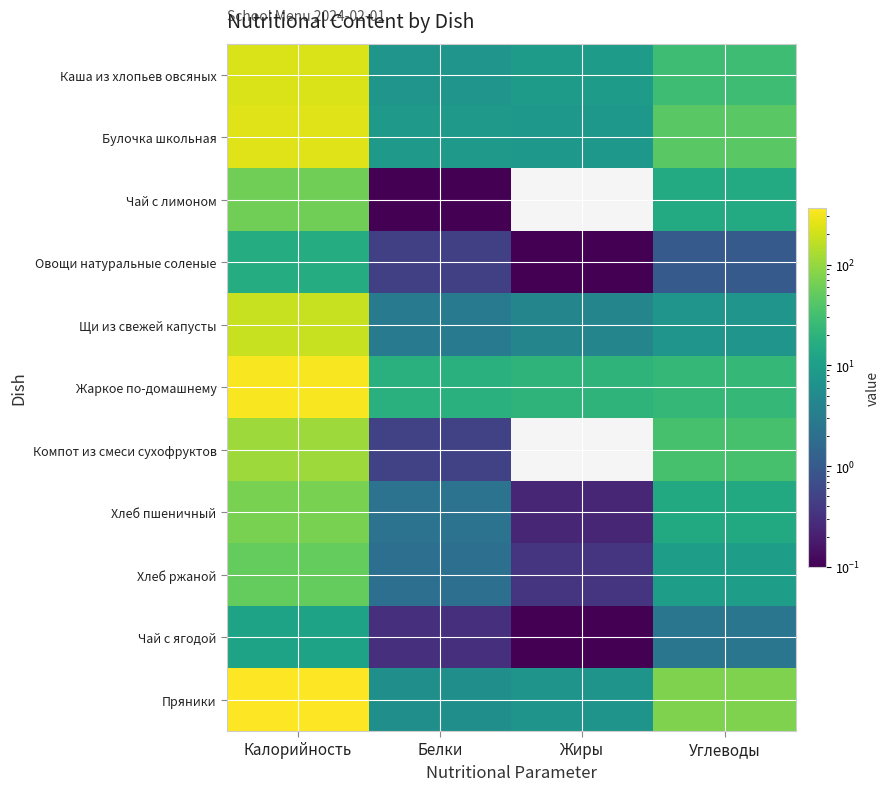

Which series has the largest total across all categories?

Пряники